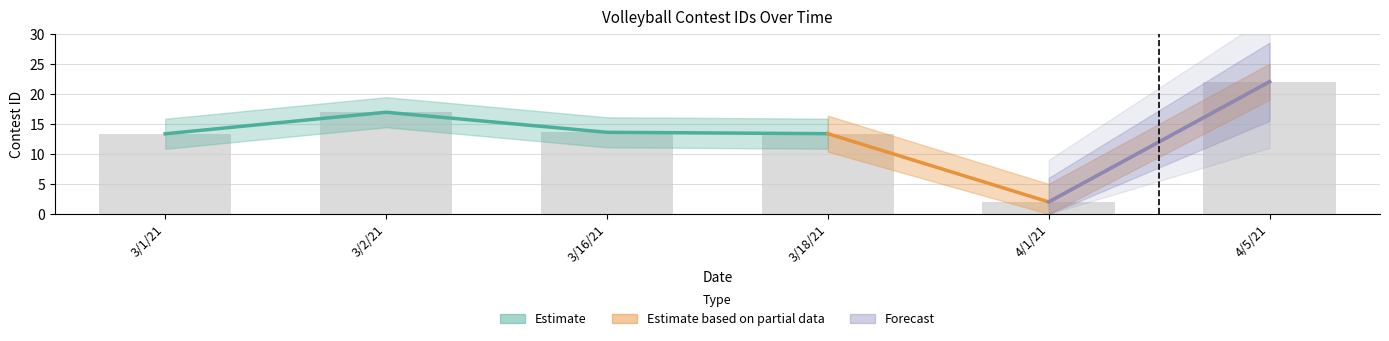

Count the number of values greater than 13.

5